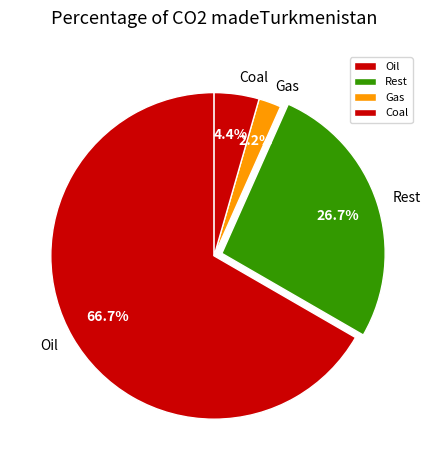

What is the smallest slice in the pie chart?

Gas